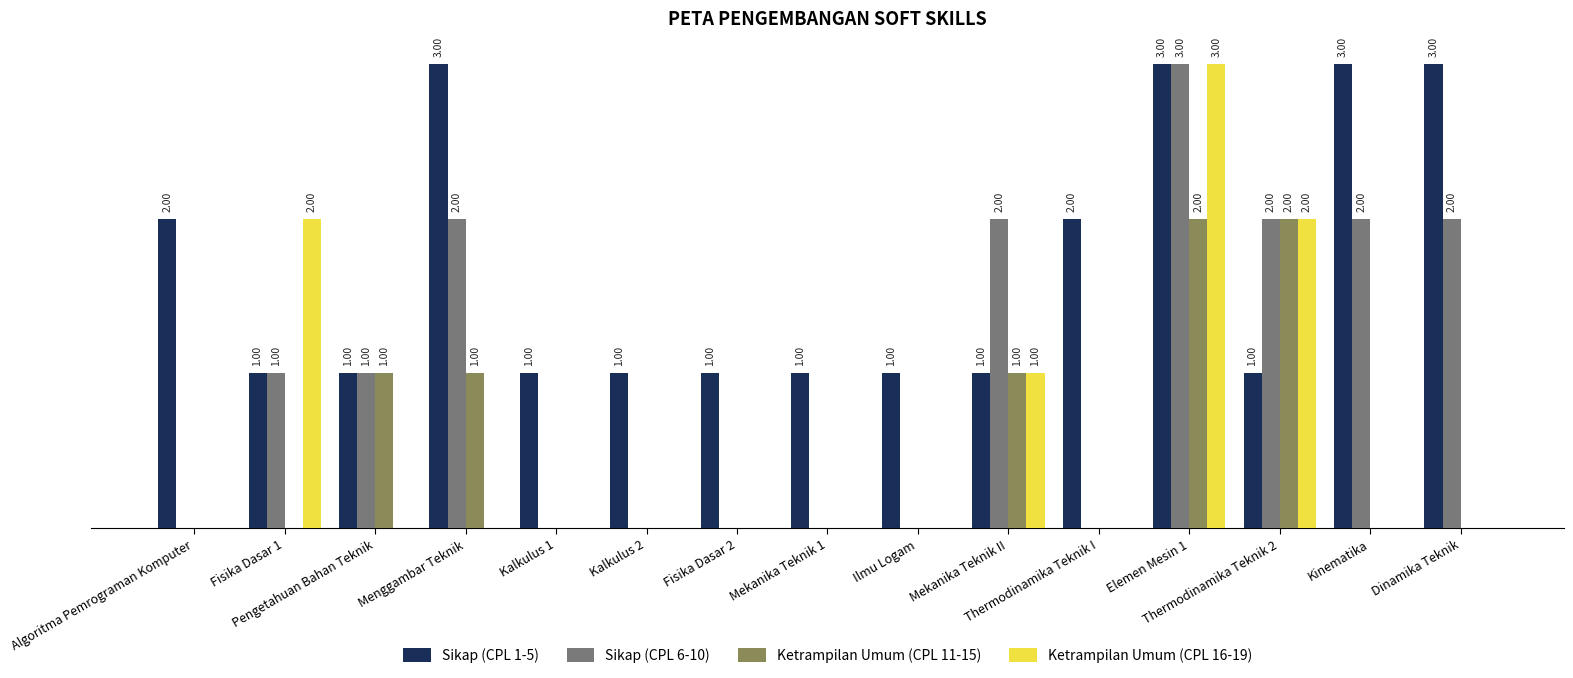

What are all the series names shown in the legend?

Sikap (CPL 1-5), Sikap (CPL 6-10), Ketrampilan Umum (CPL 11-15), Ketrampilan Umum (CPL 16-19)